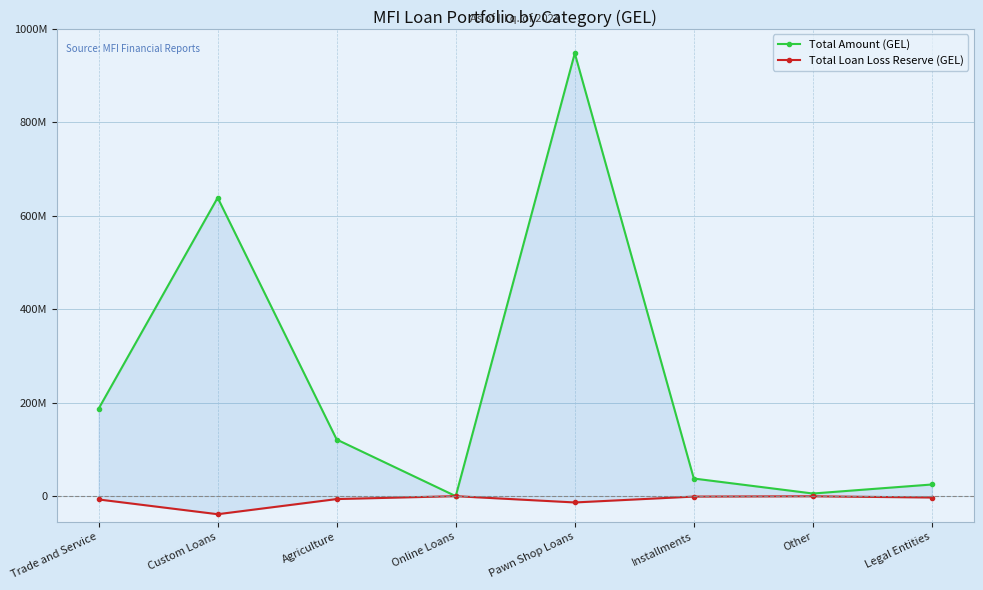

What are all the series names shown in the legend?

Total Amount (GEL), Total Loan Loss Reserve (GEL)